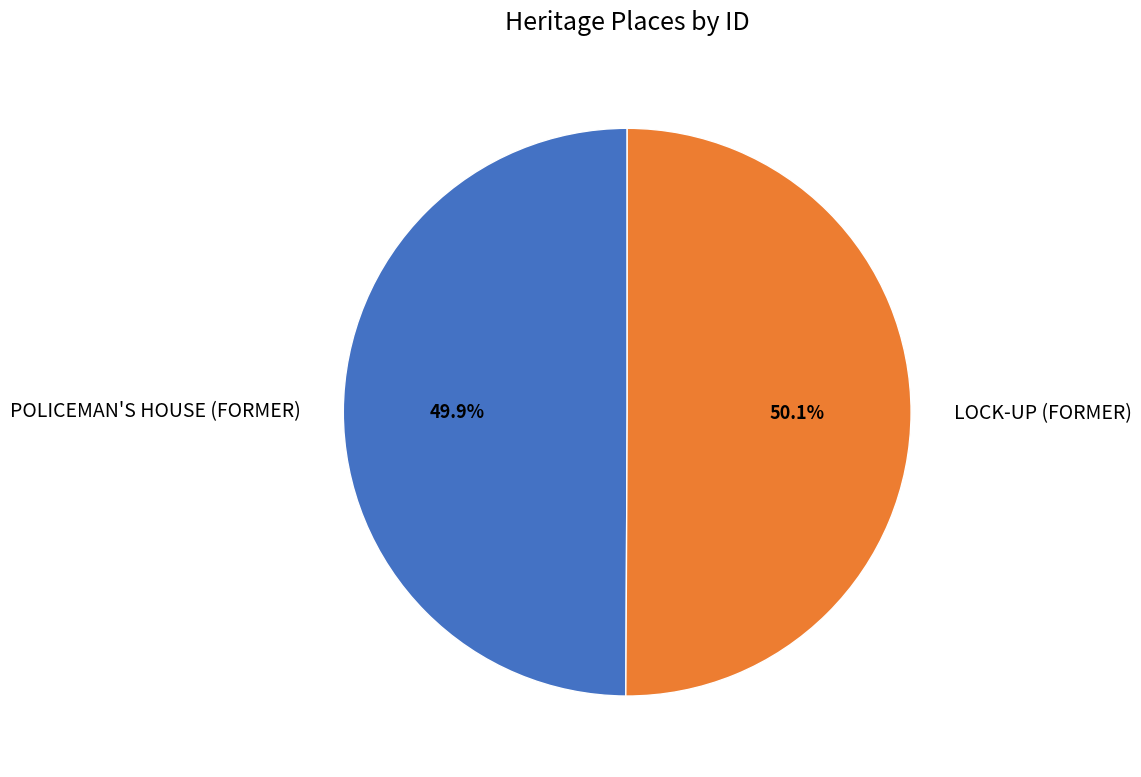

Is it true that POLICEMAN'S HOUSE (FORMER) is 50% of the pie?

True